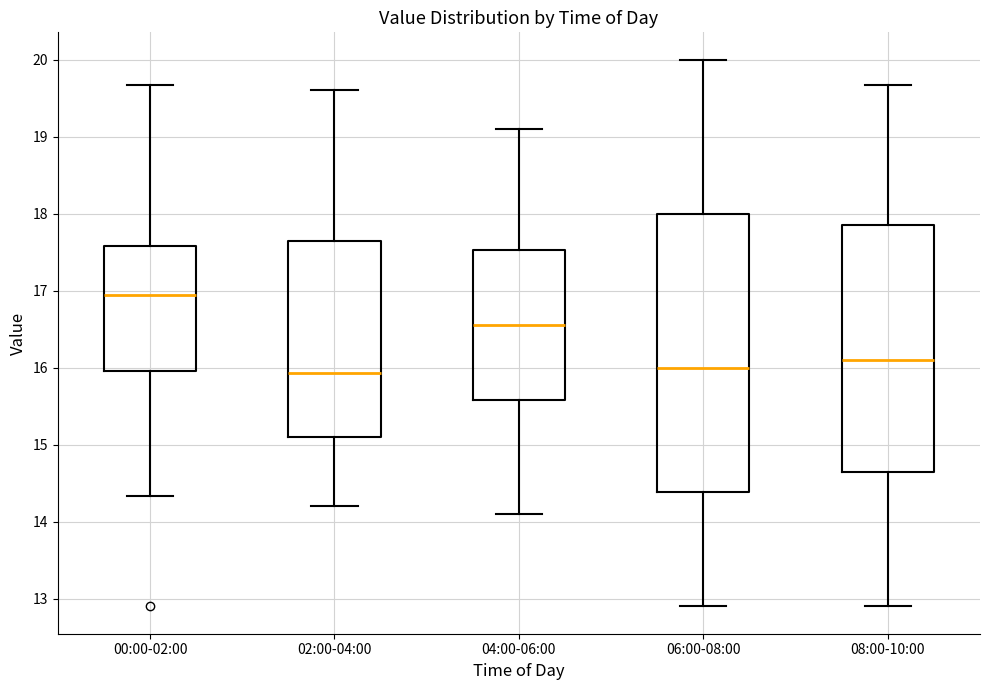

Reading left to right, transcribe this box plot: for each box, give where its median line is, the range the box spans, and where its two whiskers end, as read against the y-axis. The values are not printed on the chart, so give them approximately, as read against the axis.

00:00-02:00: median 17.0, box 16.0 to 17.6, whiskers 14.3 to 19.7
02:00-04:00: median 15.9, box 15.1 to 17.7, whiskers 14.2 to 19.6
04:00-06:00: median 16.6, box 15.6 to 17.5, whiskers 14.1 to 19.1
06:00-08:00: median 16.0, box 14.4 to 18.0, whiskers 12.9 to 20.0
08:00-10:00: median 16.1, box 14.7 to 17.9, whiskers 12.9 to 19.7